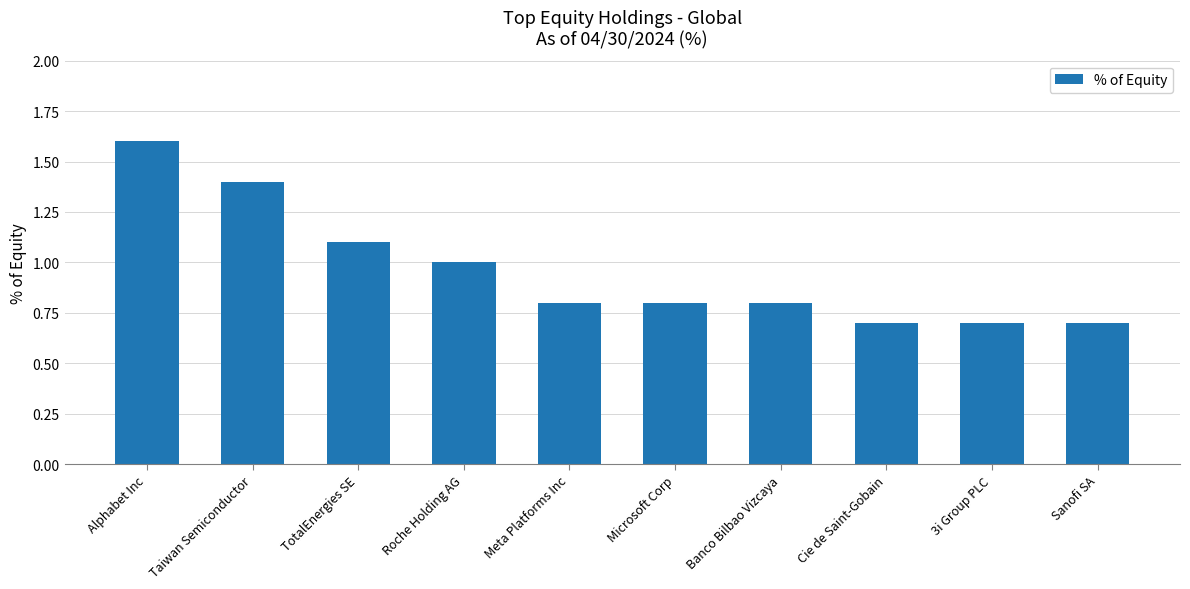

What is the difference between the maximum and minimum values?

0.9